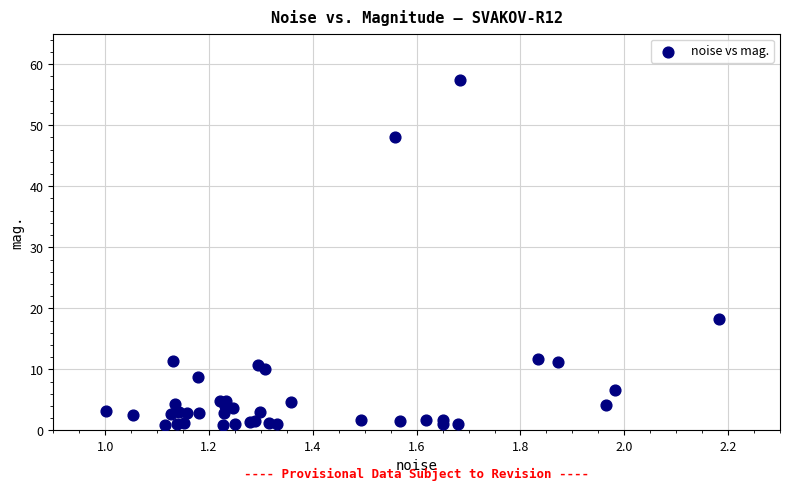

What Y value in the scatter plot is closest to 29?

18.2